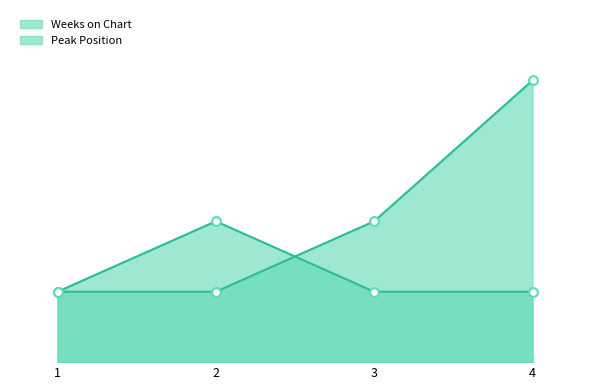

Which series reaches the maximum Y coordinate?

Weeks on Chart